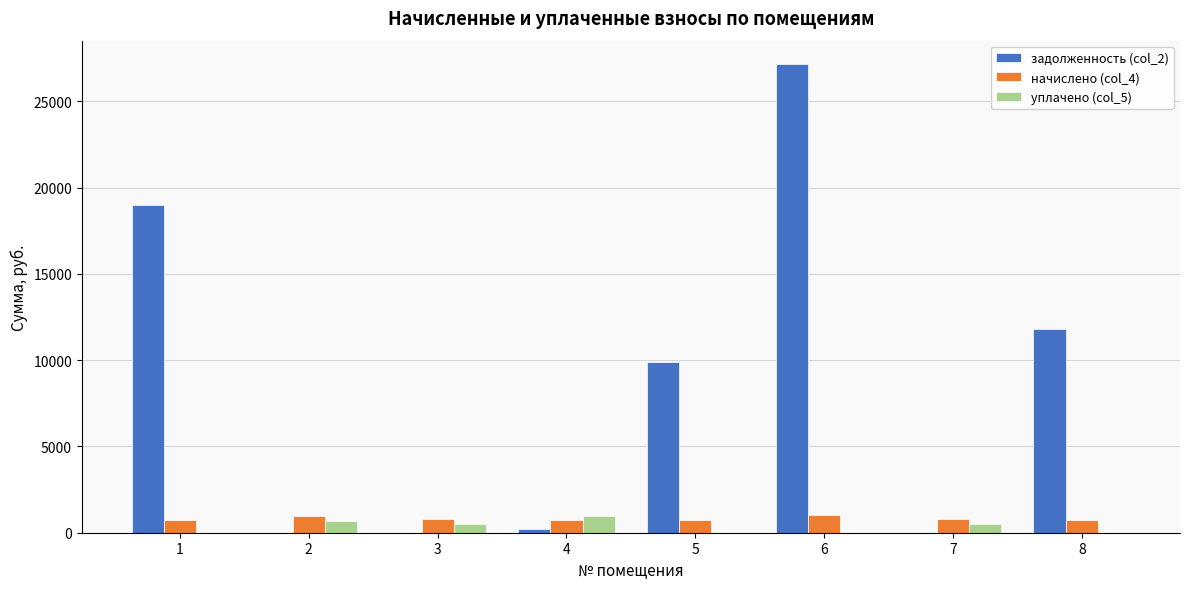

At which category is the sum across all series the highest?

6